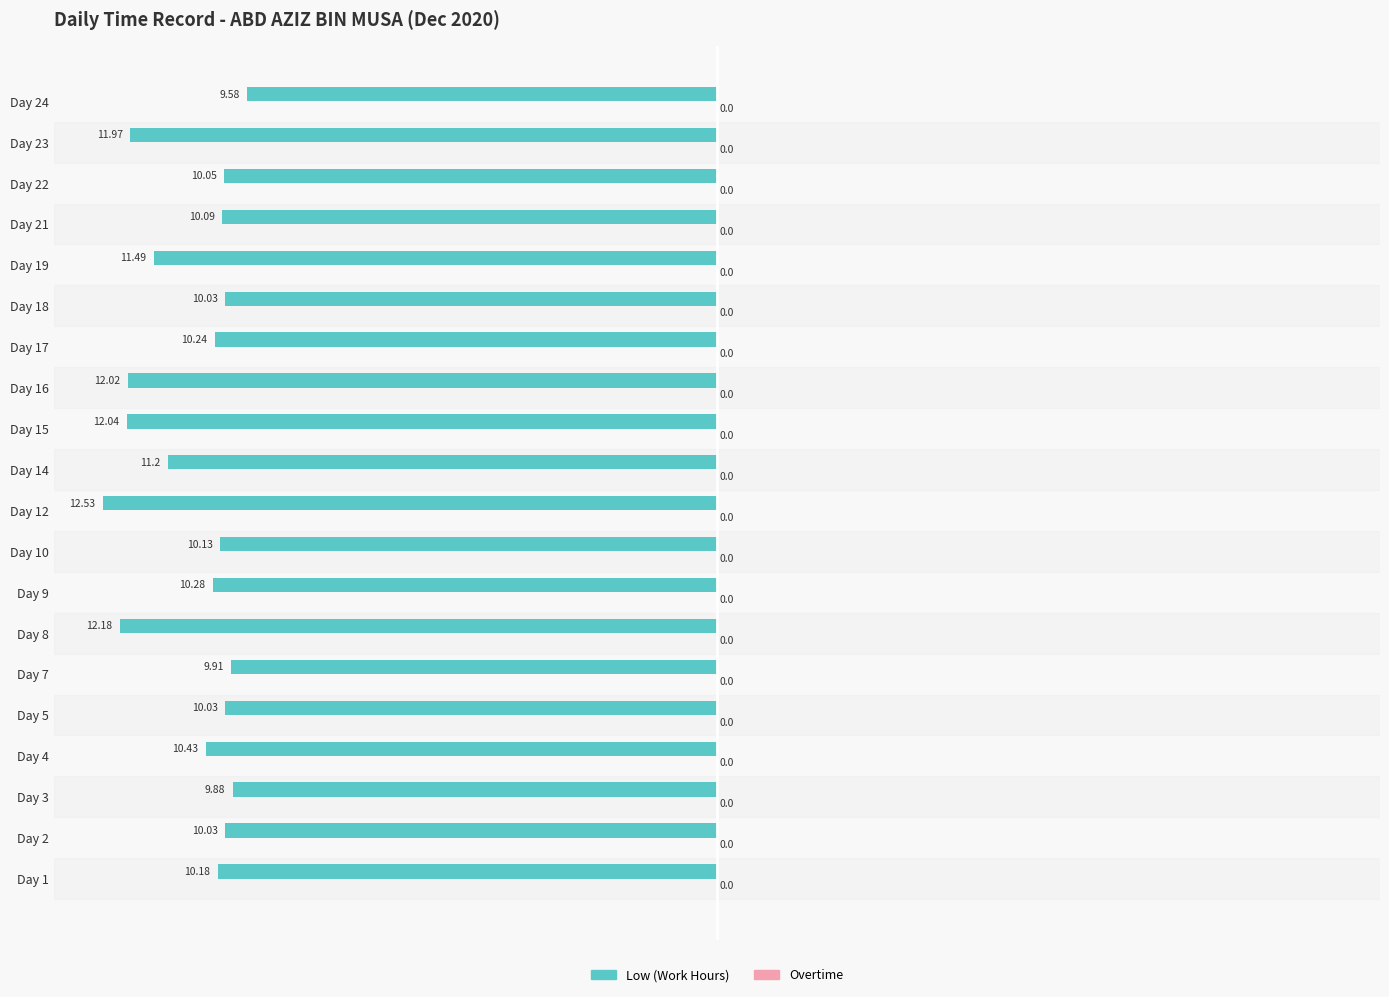

Are the bars horizontal?

Yes